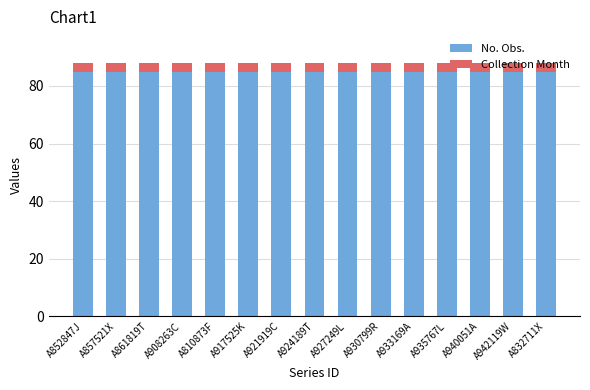

What is the total value across all series at A940051A?

88